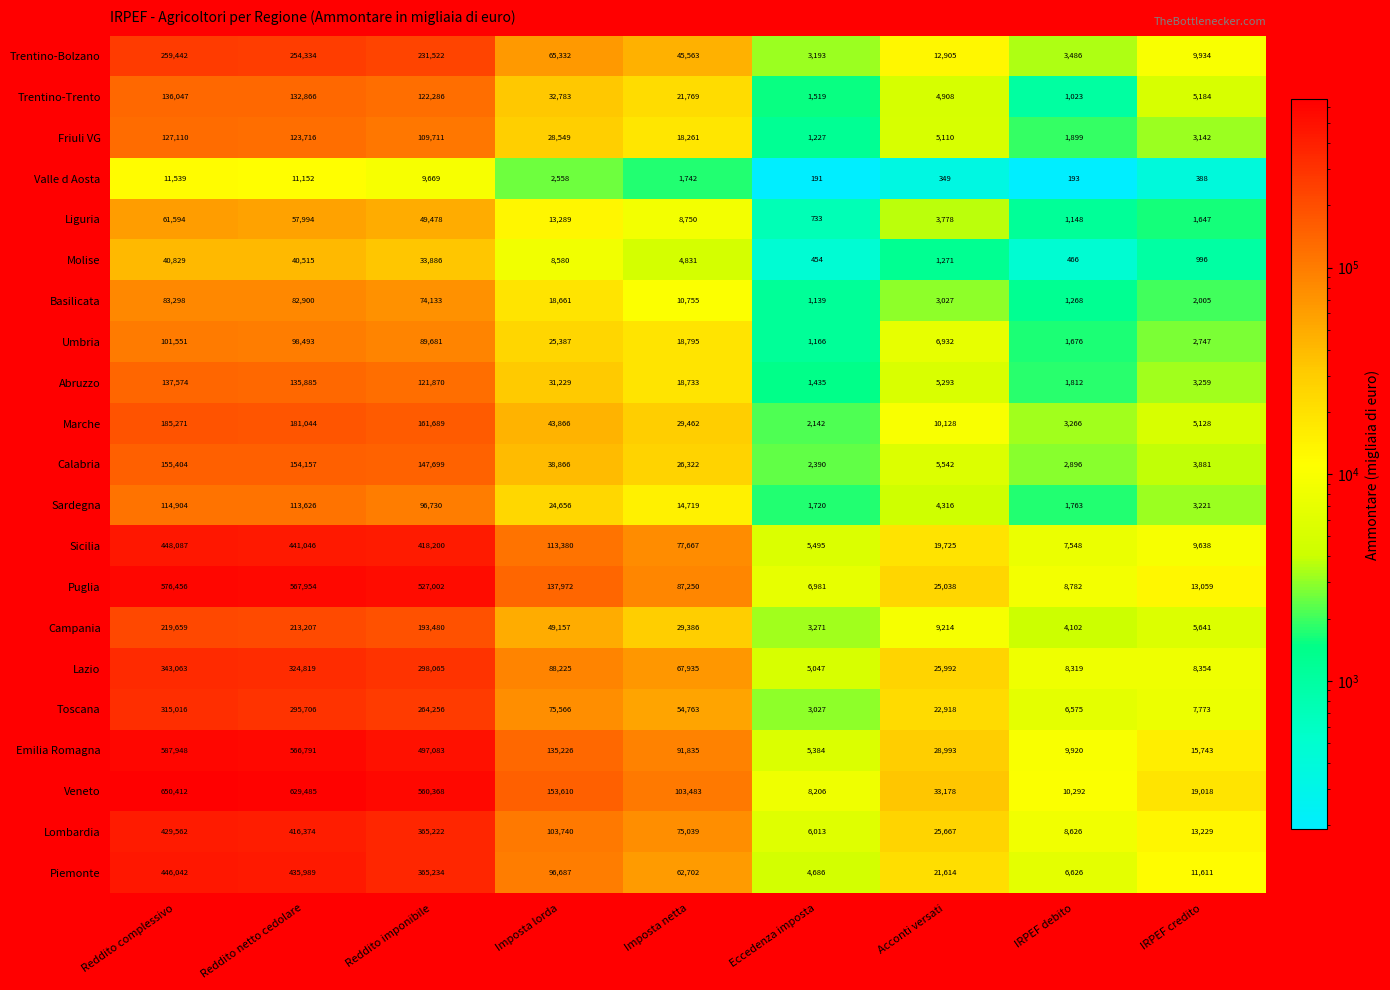

The value of Marche at Acconti versati is 10128. True or false?

True